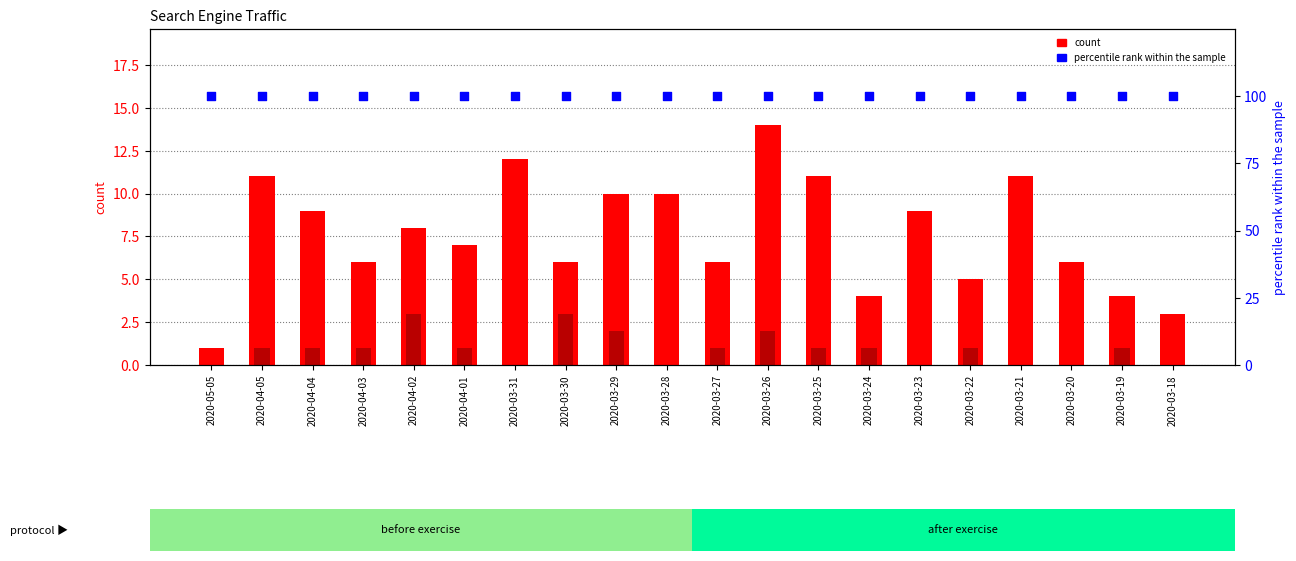

Is the value of Yandex (count) at 2020-03-26 greater than the value of percentile rank within the sample at 2020-03-25?

No